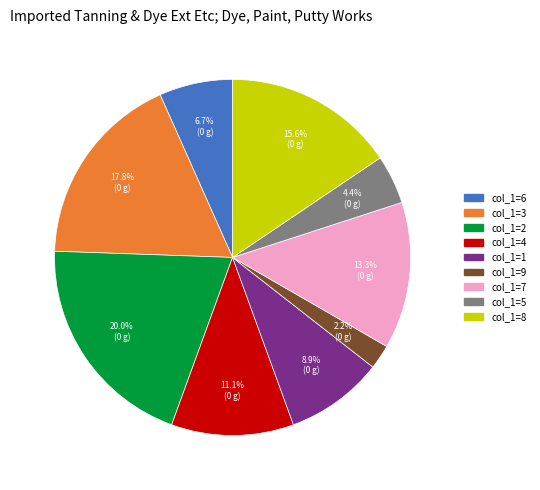

Does any single category account for the majority?

No